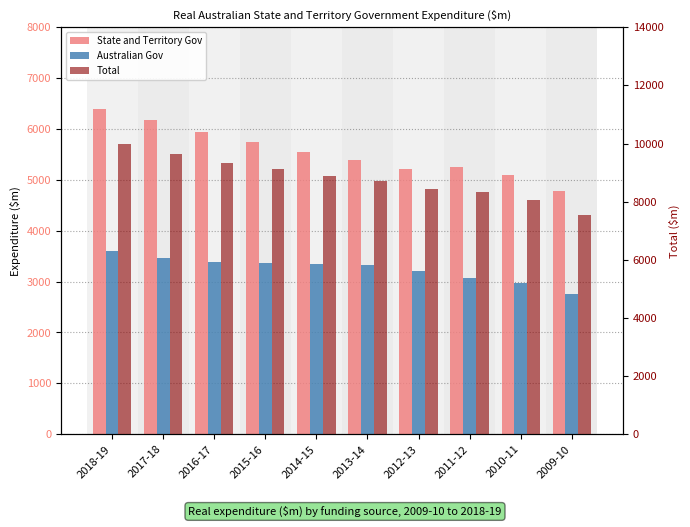

How many bars are there in total?

30